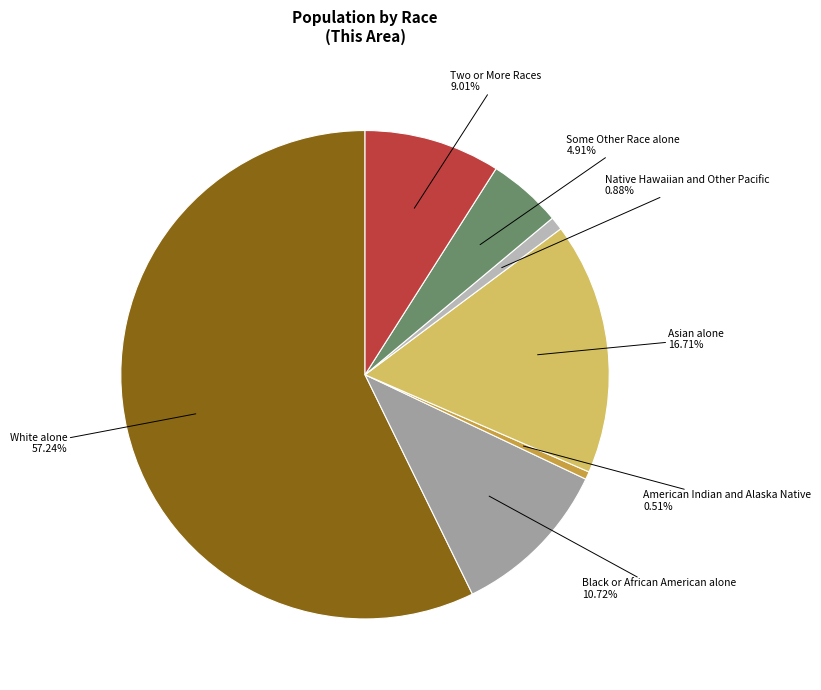

Does any single category account for the majority?

Yes